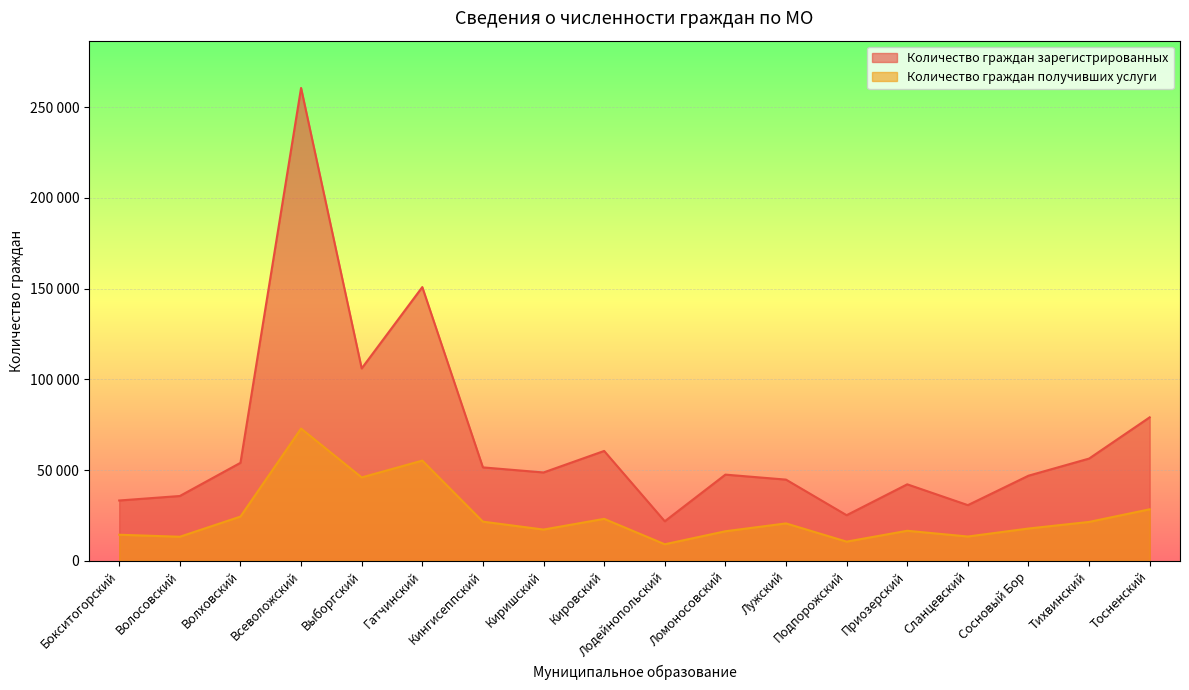

At which category does Количество граждан зарегистрированных reach its first local peak?

Всеволожский